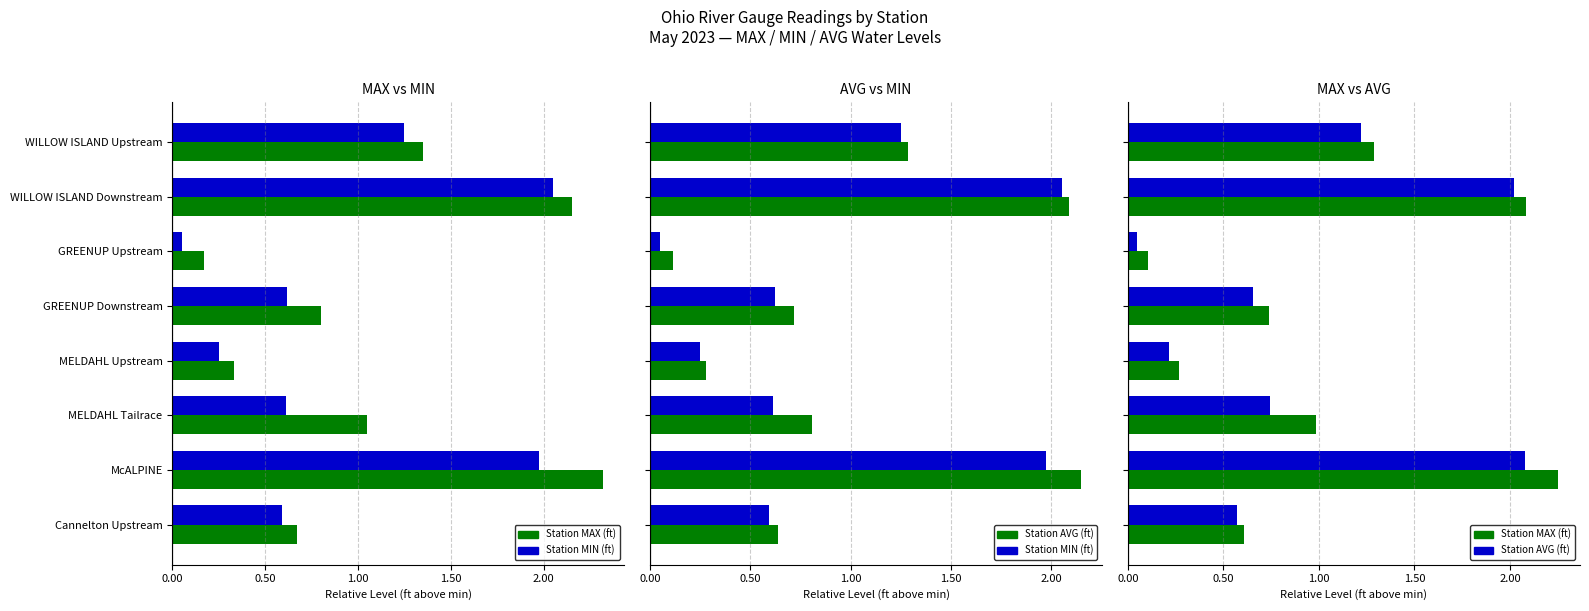

At MELDAHL Upstream, list the series in order from largest to smallest.

Station MAX (ft), Station MIN (ft), Station AVG (ft)